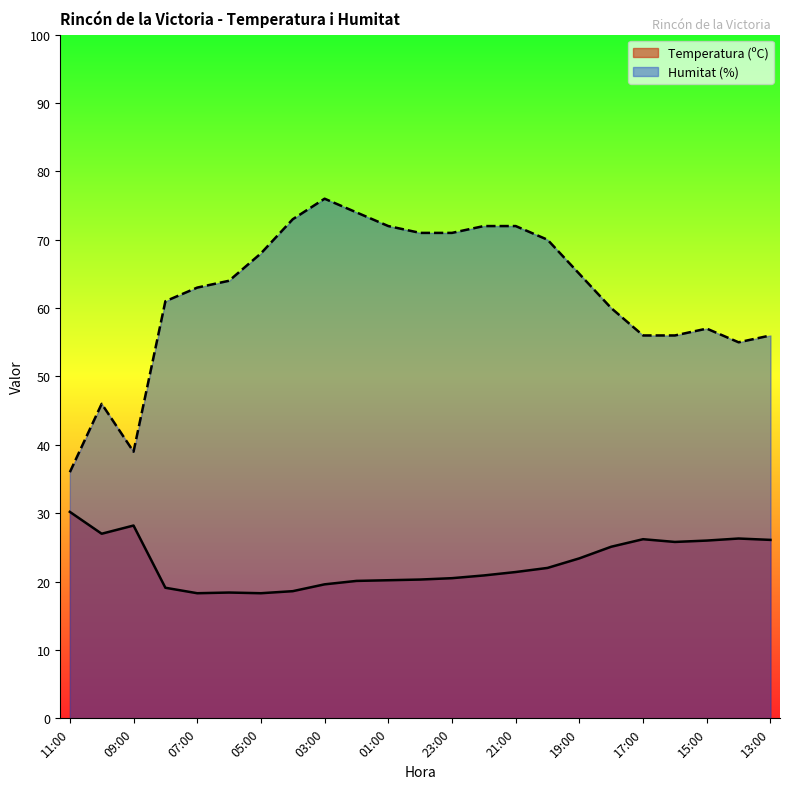

What is the label of the 8th point from the left?

04:00